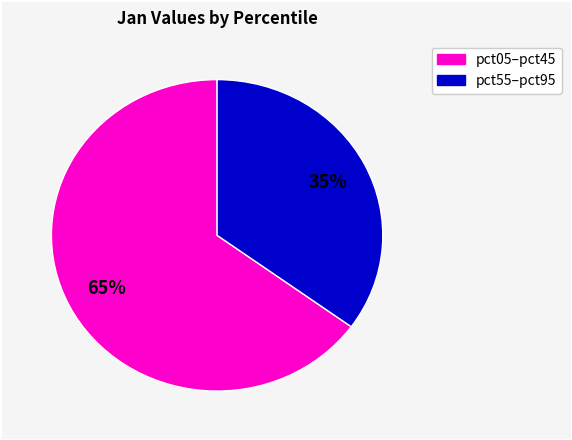

Is there a majority slice in this chart?

Yes